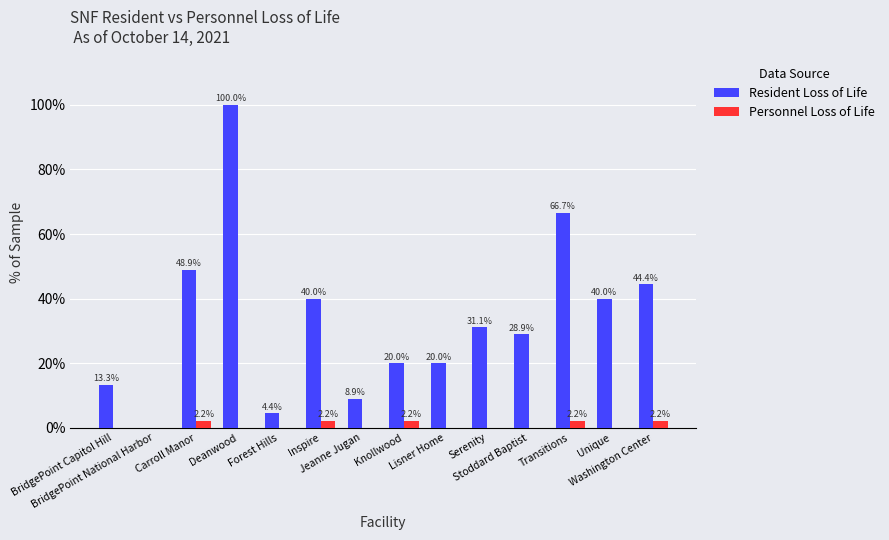

Reading left to right, list all the values displayed in this chart.

Resident Loss of Life: 13.3	0.0	48.9	100.0	4.4	40.0	8.9	20.0	20.0	31.1	28.9	66.7	40.0	44.4
Personnel Loss of Life: 0.0	0.0	2.2	0.0	0.0	2.2	0.0	2.2	0.0	0.0	0.0	2.2	0.0	2.2